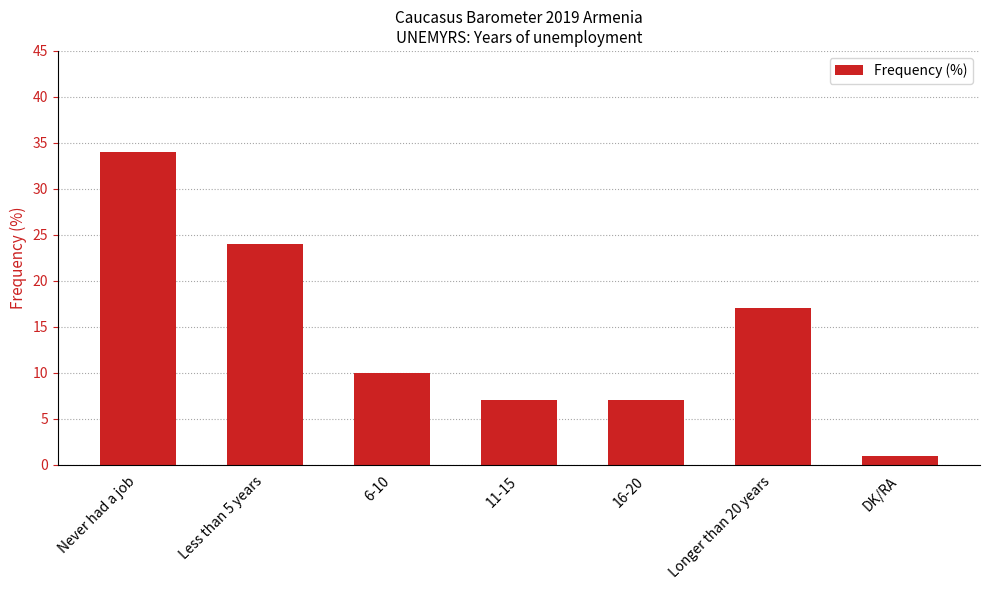

Reading left to right, what are all the values shown in this chart?

Never had a job=34	Less than 5 years=24	6-10=10	11-15=7	16-20=7	Longer than 20 years=17	DK/RA=1